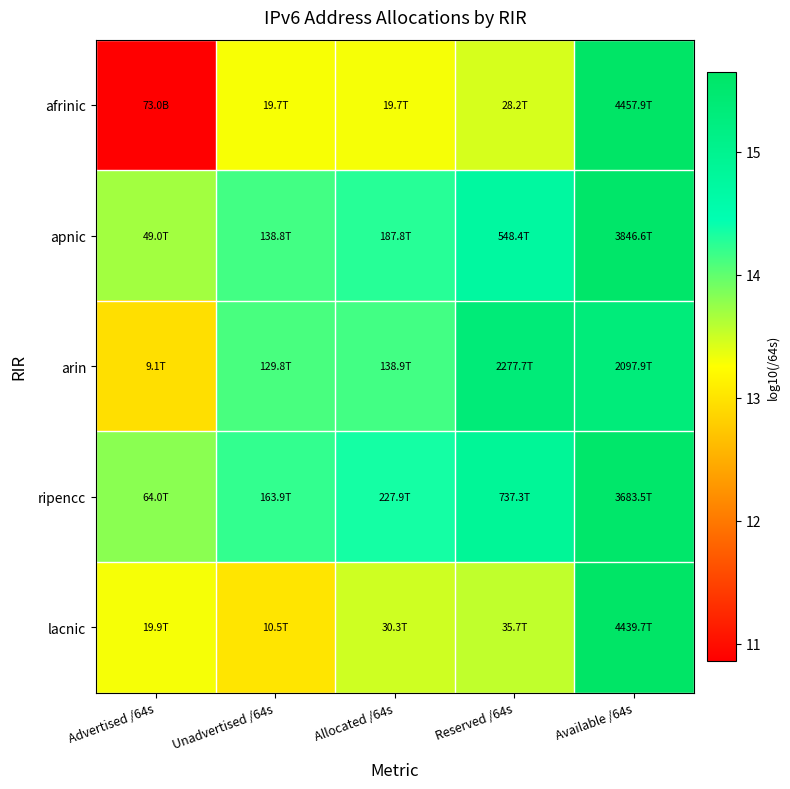

List the series in order of their peak value, lowest first.

arin, ripencc, apnic, lacnic, afrinic